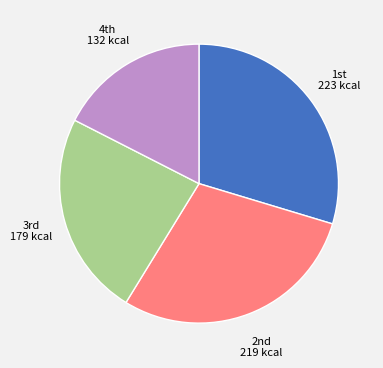

Does any single category account for the majority?

No